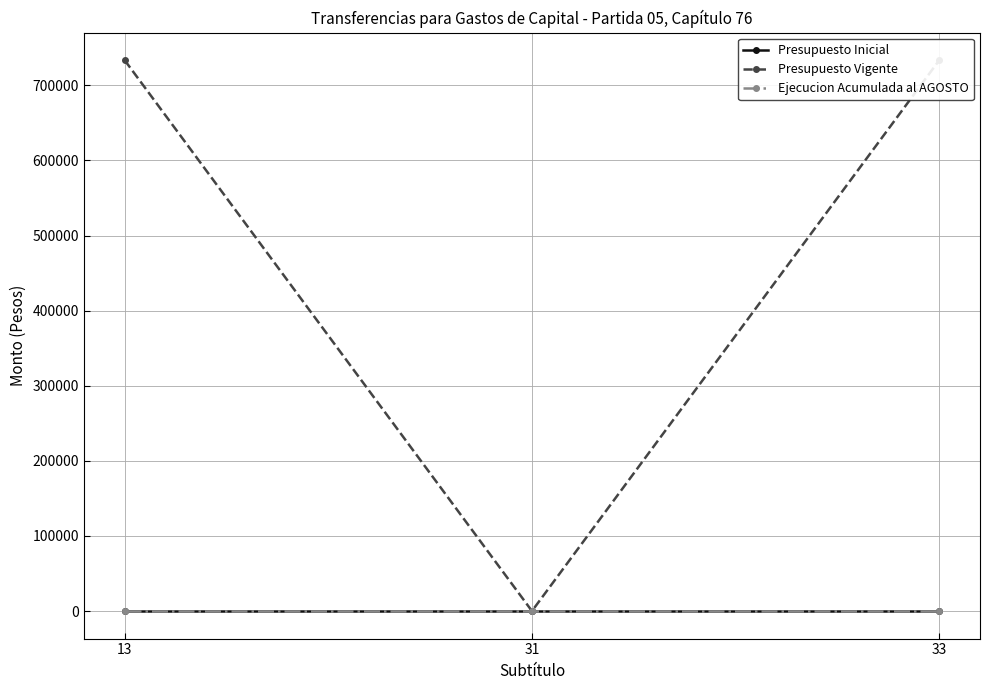

Reading left to right, transcribe all the data shown in this chart.

Presupuesto Inicial: 13=0	31=0	33=0
Presupuesto Vigente: 13=733578	31=0	33=733578
Ejecucion Acumulada al AGOSTO: 13=0	31=0	33=0